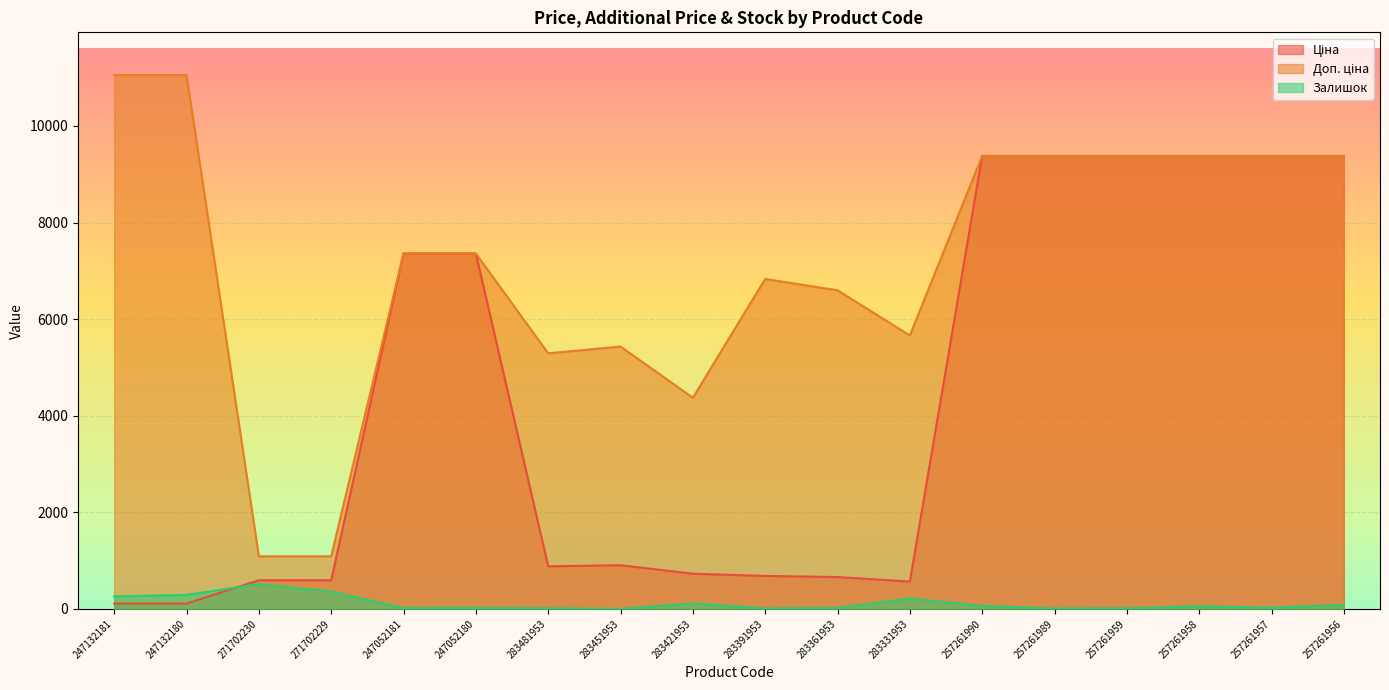

Reading left to right, transcribe all the data shown in this chart.

Ціна: 247132181=110.5	247132180=110.5	271702230=593.8	271702229=593.8	247052181=7360.2	247052180=7360.2	283481953=882.1	283451953=905.5	283421953=728.8	283391953=683.2	283361953=659.8	283331953=566.2	257261990=9379.3	257261989=9379.3	257261959=9379.3	257261958=9379.3	257261957=9379.3	257261956=9379.3
Доп. ціна: 247132181=11055.0	247132180=11055.0	271702230=1088.8	271702229=1088.8	247052181=7360.2	247052180=7360.2	283481953=5292.4	283451953=5432.8	283421953=4372.9	283391953=6831.9	283361953=6597.9	283331953=5662.1	257261990=9379.3	257261989=9379.3	257261959=9379.3	257261958=9379.3	257261957=9379.3	257261956=9379.3
Залишок: 247132181=260.0	247132180=290.0	271702230=516.0	271702229=359.0	247052181=20.0	247052180=21.0	283481953=12.0	283451953=2.0	283421953=113.0	283391953=10.0	283361953=21.0	283331953=216.0	257261990=61.0	257261989=9.0	257261959=13.0	257261958=54.0	257261957=26.0	257261956=85.0